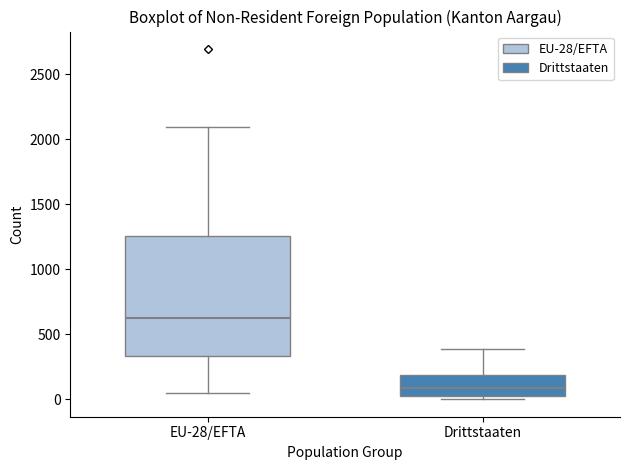

Comparing the boxes themselves (not the whiskers), which one is the tallest?

EU-28/EFTA